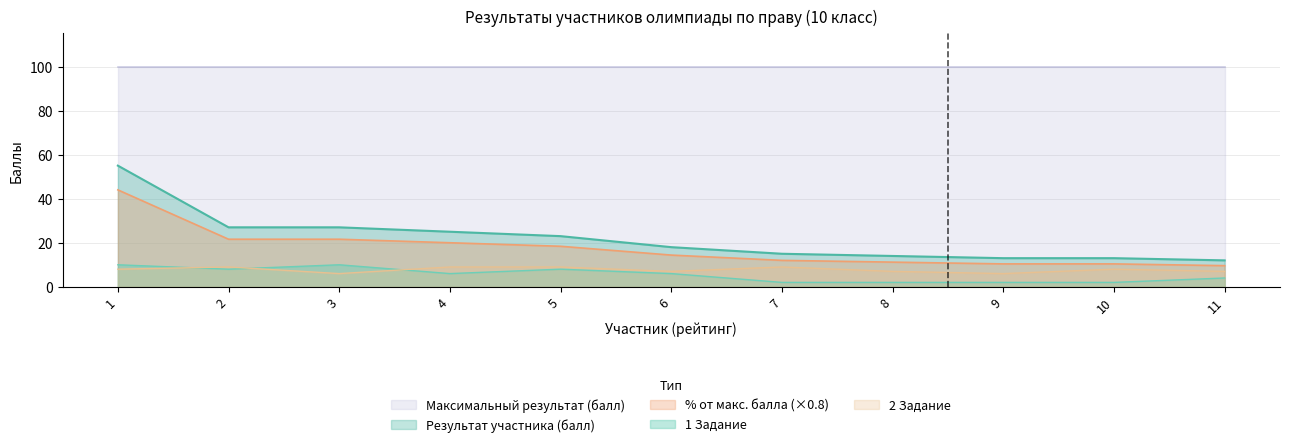

True or false: % от максимально возможного балла has a value of 23.1 at 1.

False